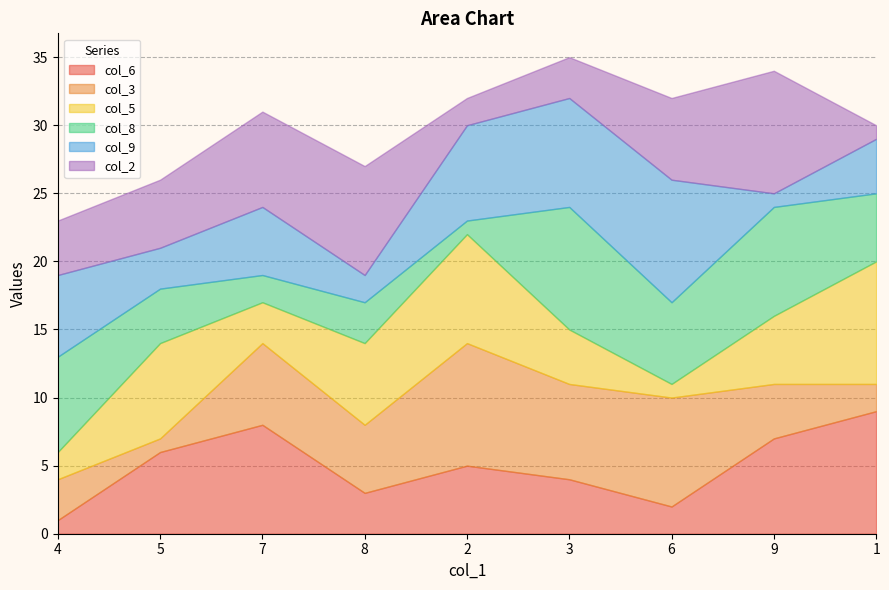

Which series ends up on top after the final intersection of col_6 and col_5?

col_5